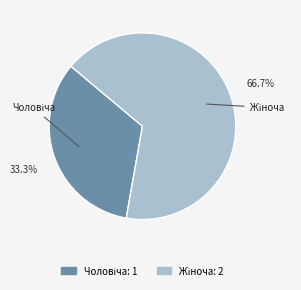

Is there a majority slice in this chart?

Yes